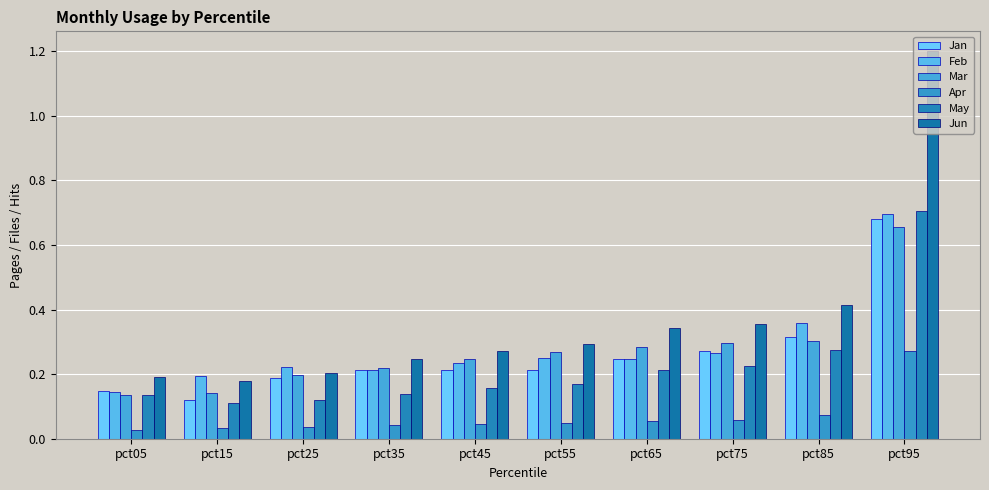

Which series changed the most between pct55 and pct85?

Jun